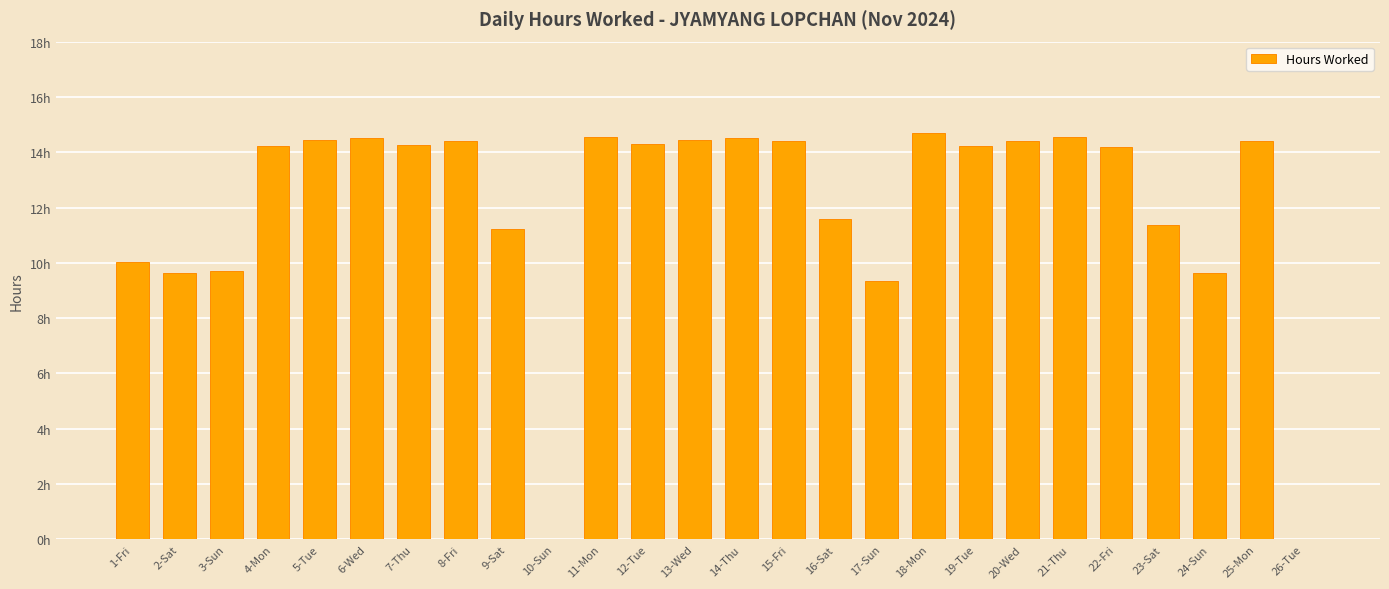

What is the label of the 15th bar from the right?

12-Tue